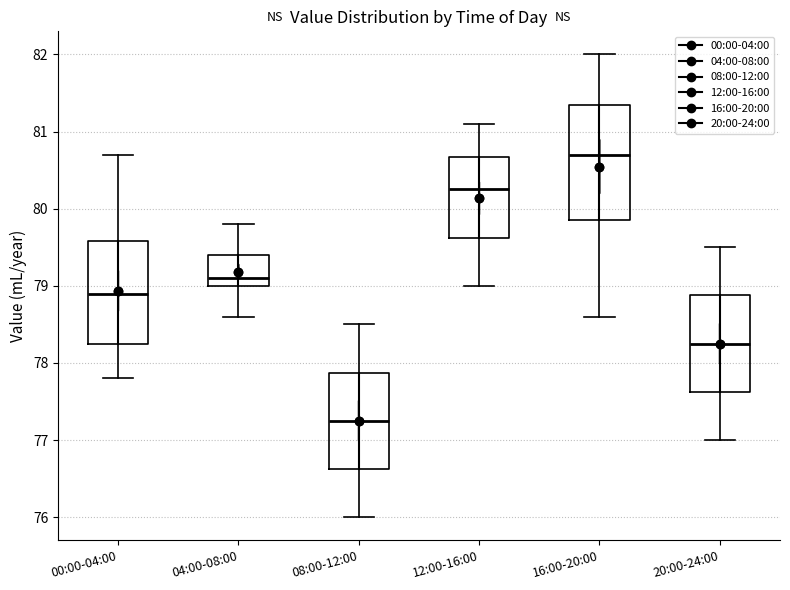

Reading left to right, transcribe this box plot: for each box, give where its median line is, the range the box spans, and where its two whiskers end, as read against the y-axis. The values are not printed on the chart, so give them approximately, as read against the axis.

00:00-04:00: median 78.9, box 78.3 to 79.6, whiskers 77.8 to 80.7
04:00-08:00: median 79.1, box 79.0 to 79.4, whiskers 78.6 to 79.8
08:00-12:00: median 77.3, box 76.6 to 77.9, whiskers 76.0 to 78.5
12:00-16:00: median 80.3, box 79.6 to 80.7, whiskers 79.0 to 81.1
16:00-20:00: median 80.7, box 79.9 to 81.4, whiskers 78.6 to 82.0
20:00-24:00: median 78.3, box 77.6 to 78.9, whiskers 77.0 to 79.5